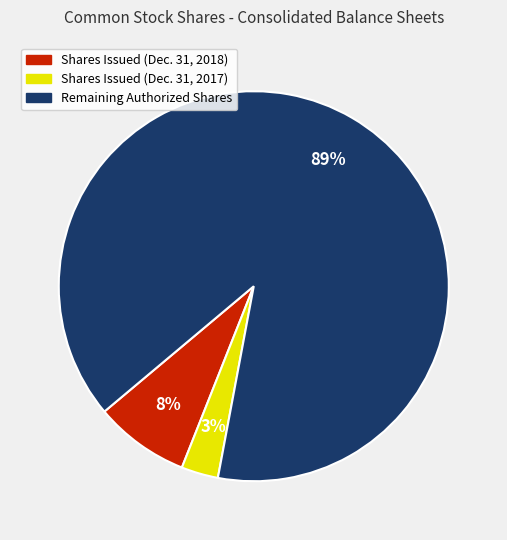

To the nearest percent, what is the average slice percentage?

33%